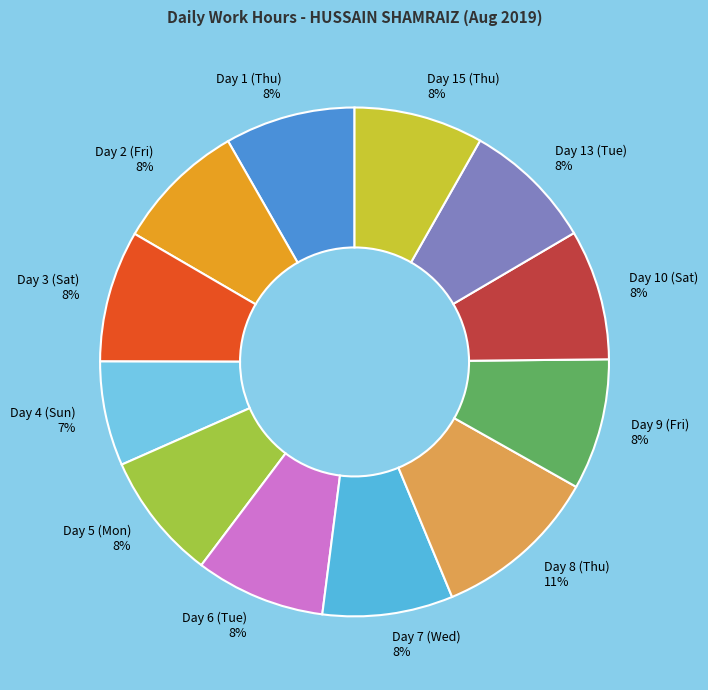

To the nearest percent, what percentage of the pie is Day 2 (Fri)?

8%